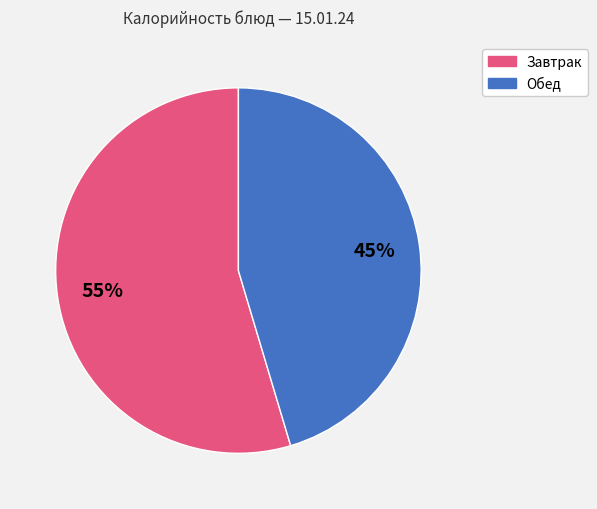

To the nearest percent, what is the average slice percentage?

50%